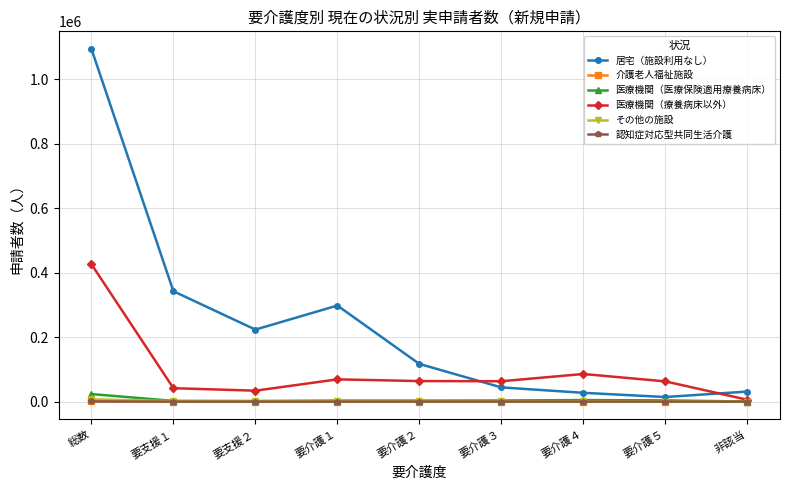

At how many categories does at least one series exceed 605098?

1